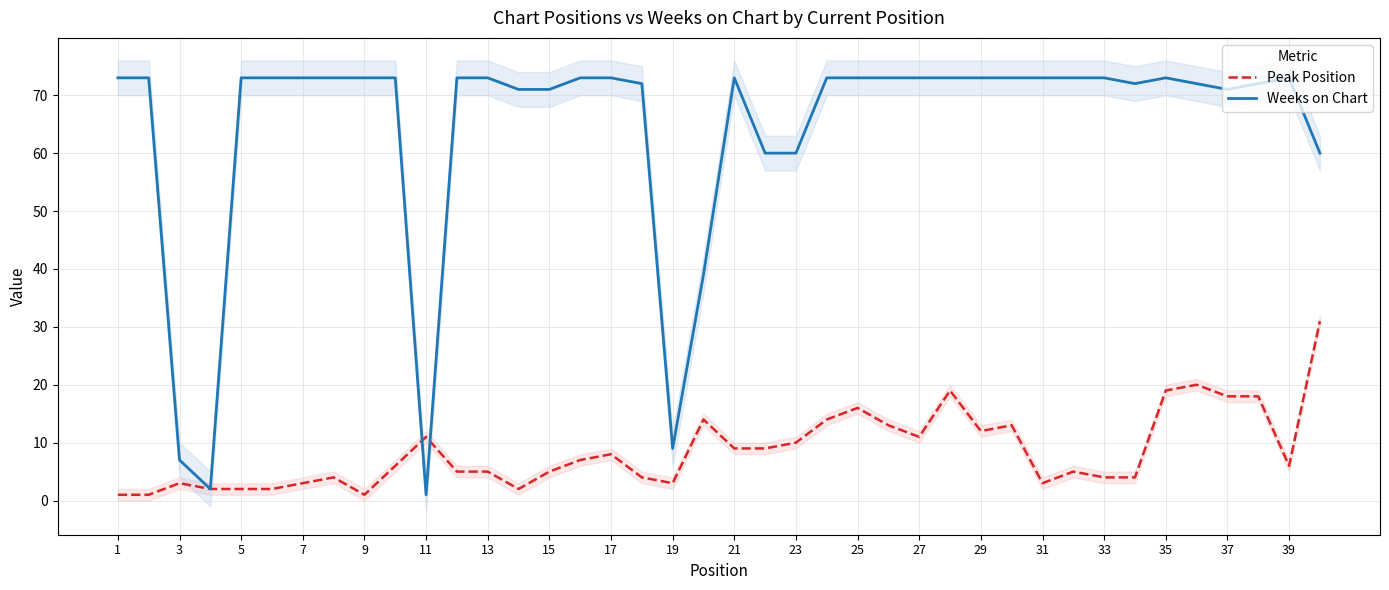

After their last crossing, which series has the higher values: Peak Position or Weeks on Chart?

Weeks on Chart